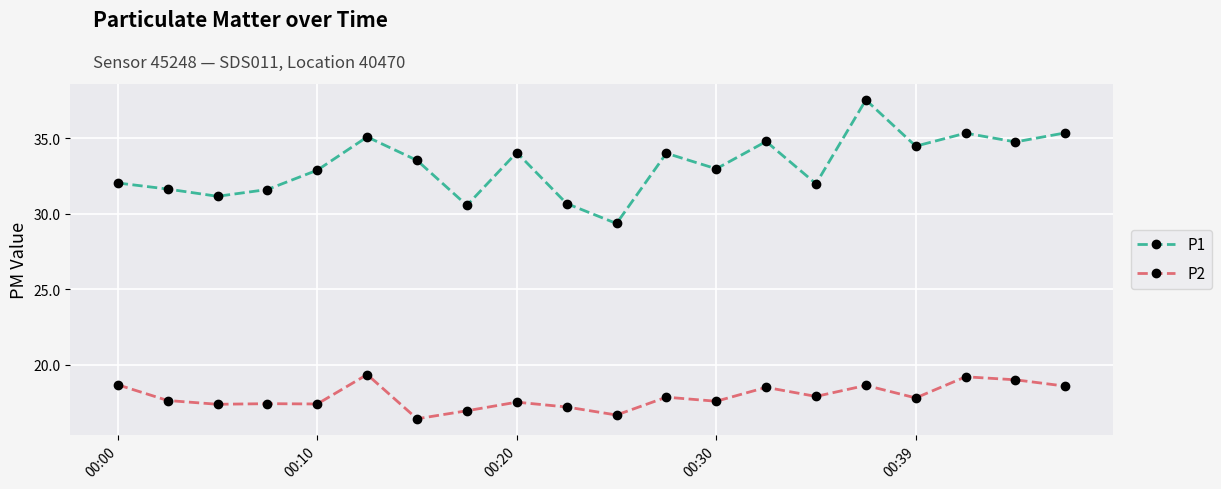

What is the greatest value displayed?

37.5